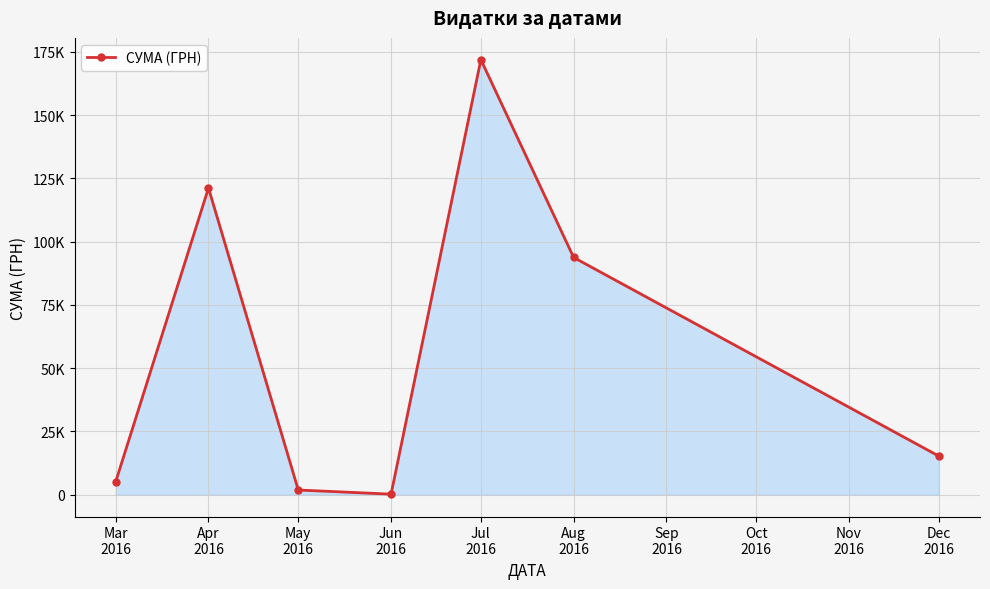

The chart shows a value of 67916.5 at Jul
2016. True or false?

False